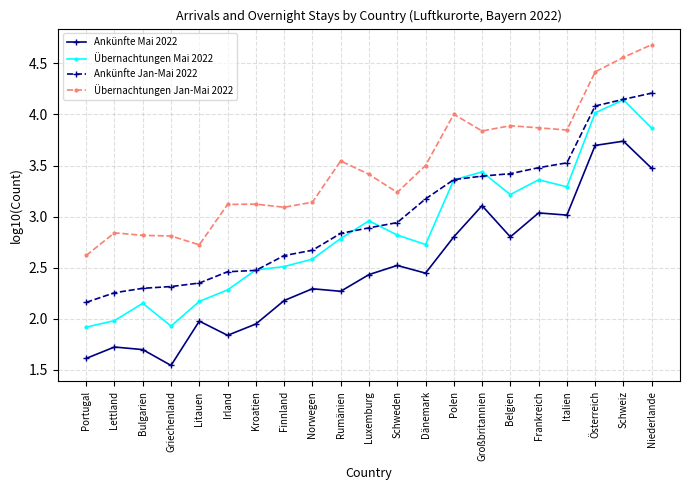

What is the sum of all Übernachtungen Mai 2022 values?

60.0